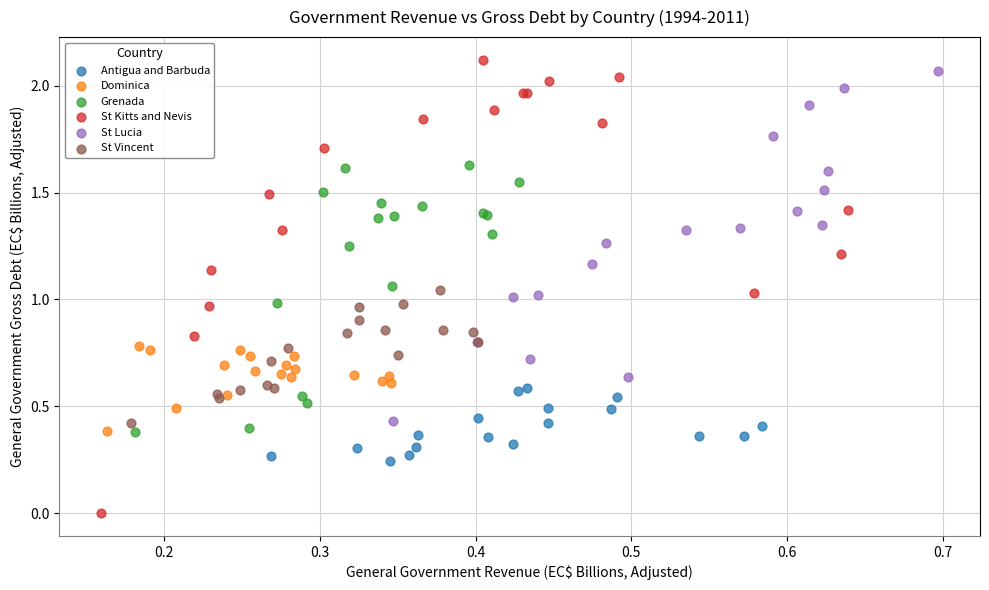

Which series reaches the minimum Y coordinate?

St Kitts and Nevis